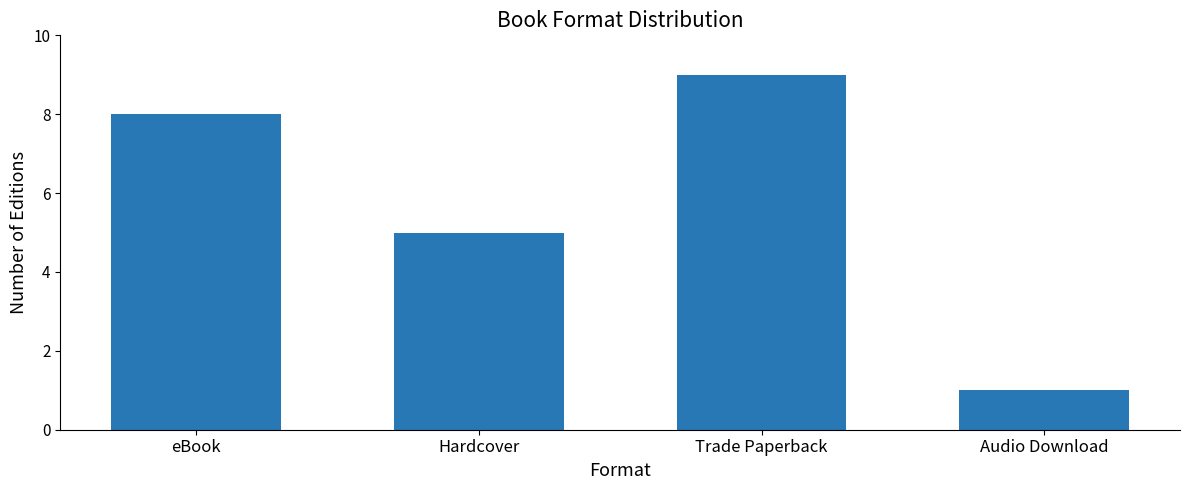

What is the sum of all values?

23